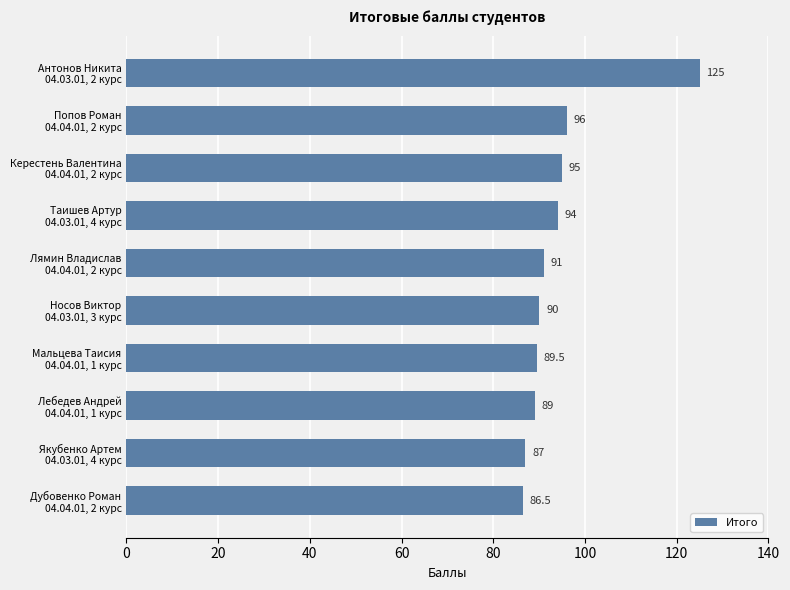

Reading top to bottom, extract all data points from this chart.

125.0	96.0	95.0	94.0	91.0	90.0	89.5	89.0	87.0	86.5